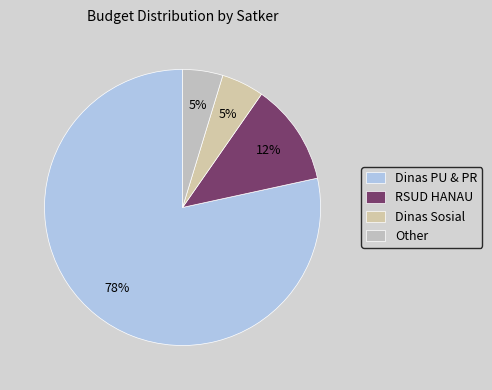

How many segments does this pie chart have?

4